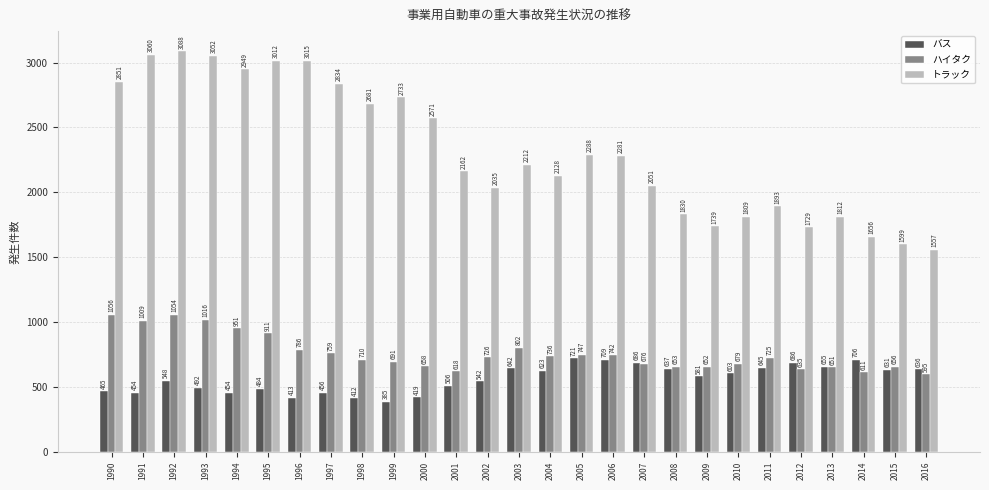

How many bars are there in total?

81